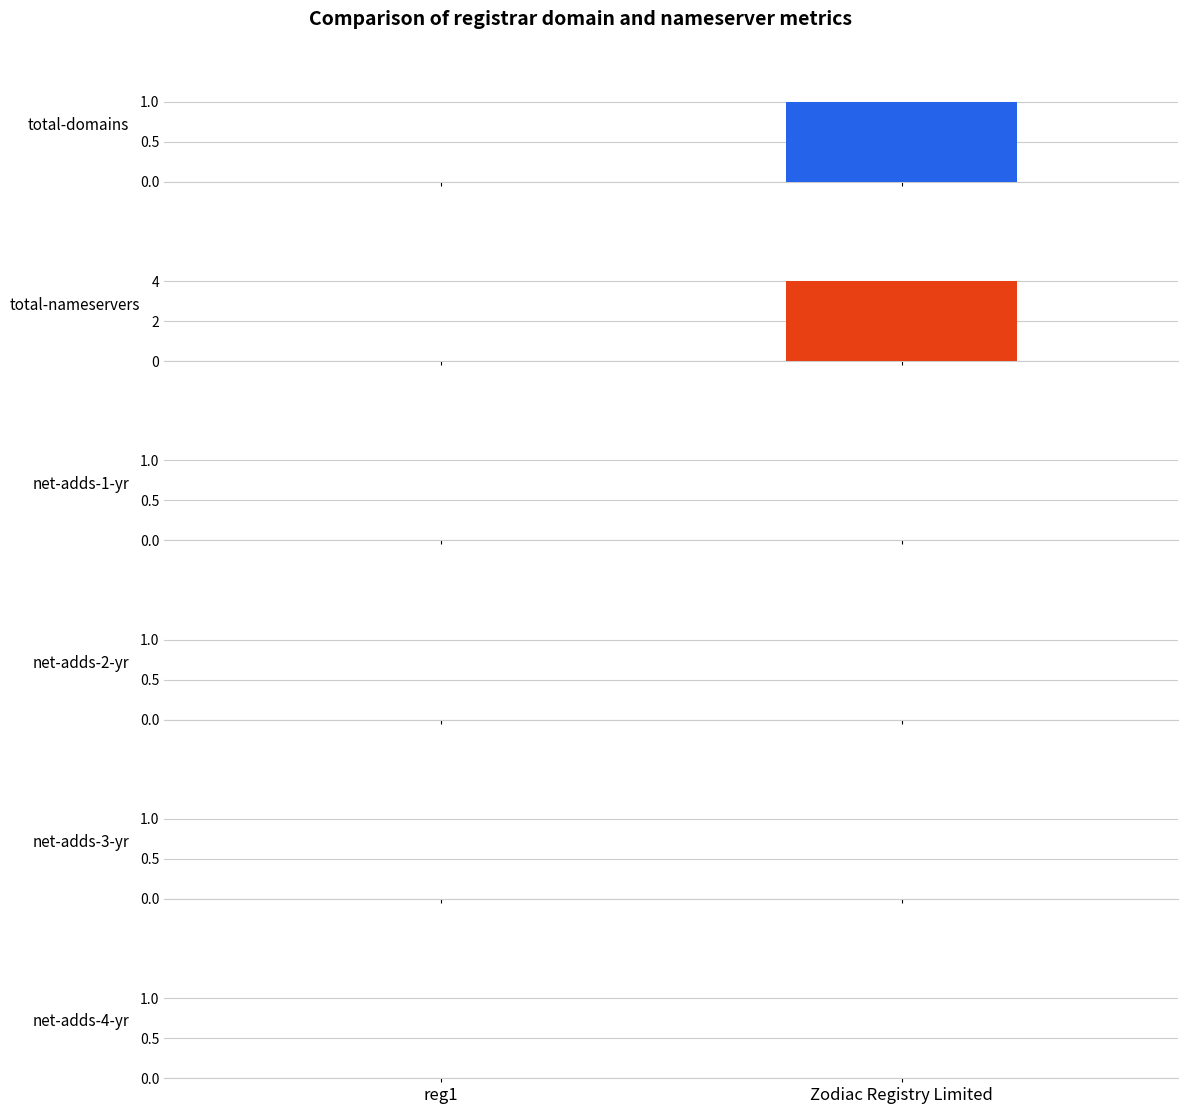

Between reg1 and Zodiac Registry Limited, which series saw the biggest shift?

total-nameservers